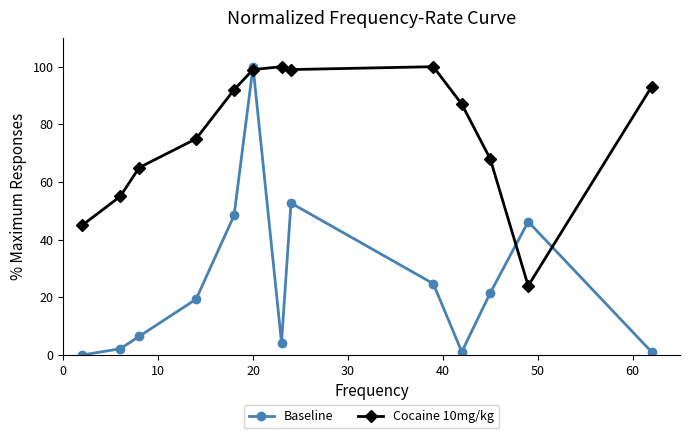

How many data points does each series have?

13